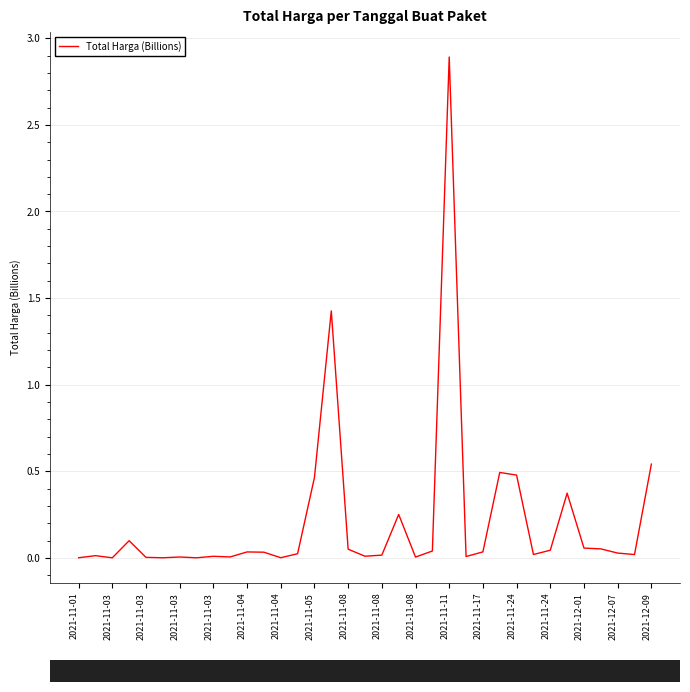

What is the maximum value shown in the chart?

2.9